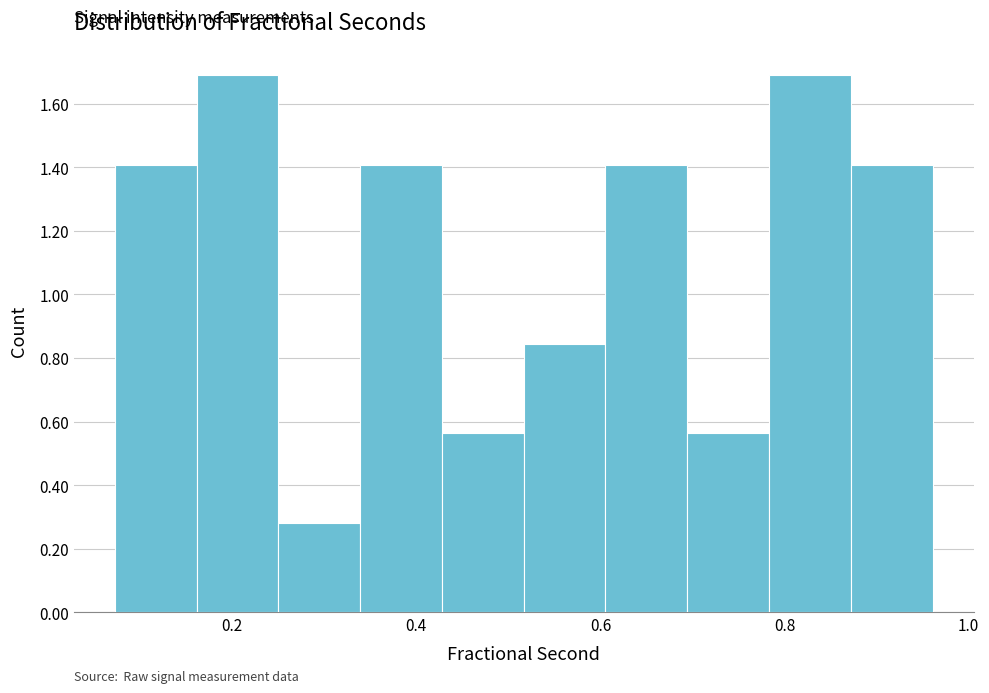

How tall is the bar that spans 0.78 to 0.88 on the x-axis? Neither the bar edges nor the heights are printed on the chart, so give them approximately, as read against the axes.

1.68